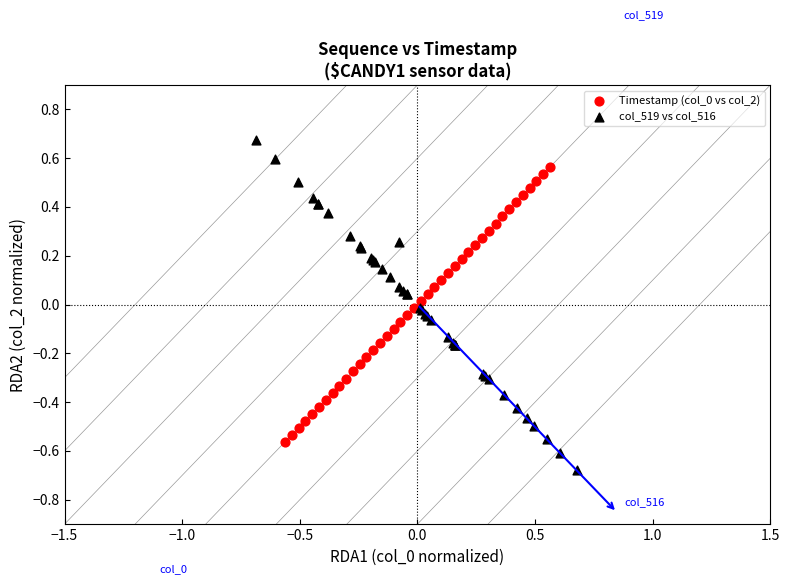

Which series contains the lowest Y value?

col_519 vs col_516